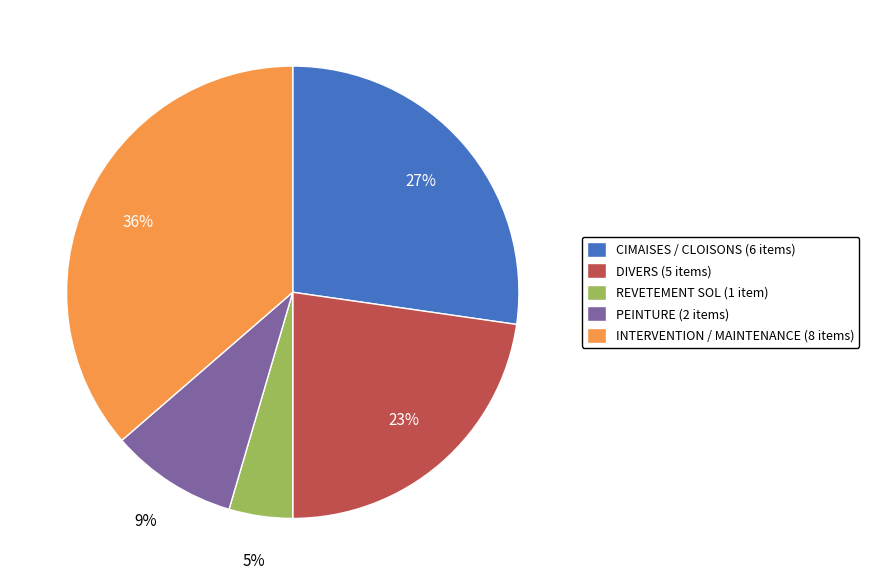

How many segments does this pie chart have?

5